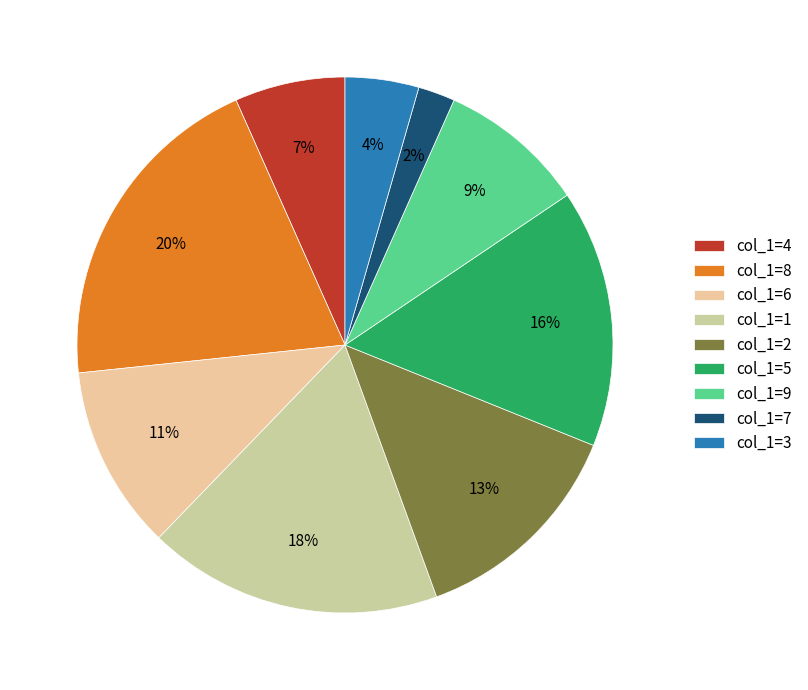

Between col_1=1 and col_1=8, which is larger?

col_1=8